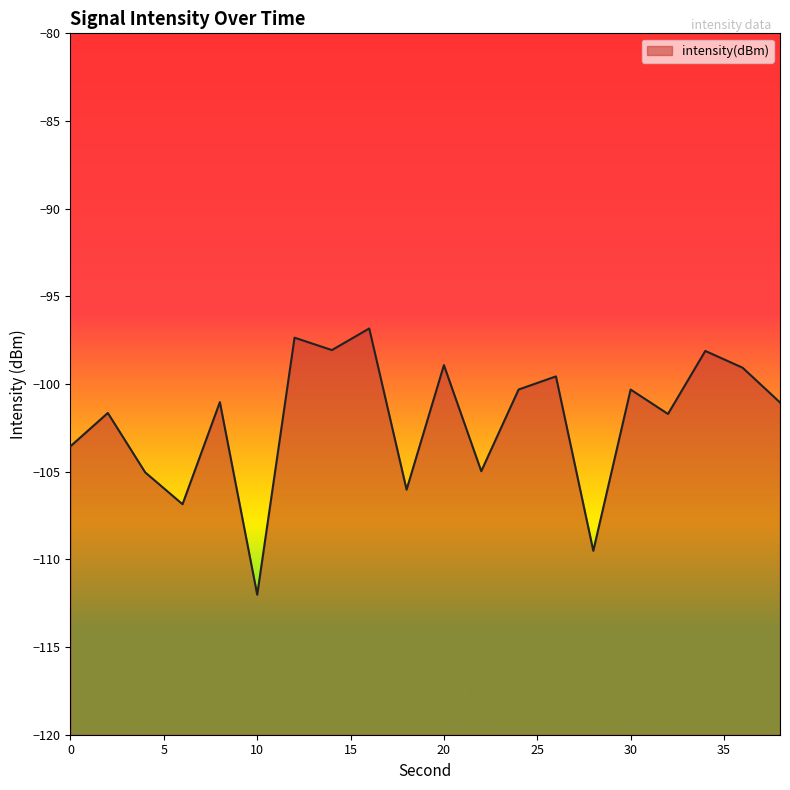

At which category does the data reach its first local valley?

6